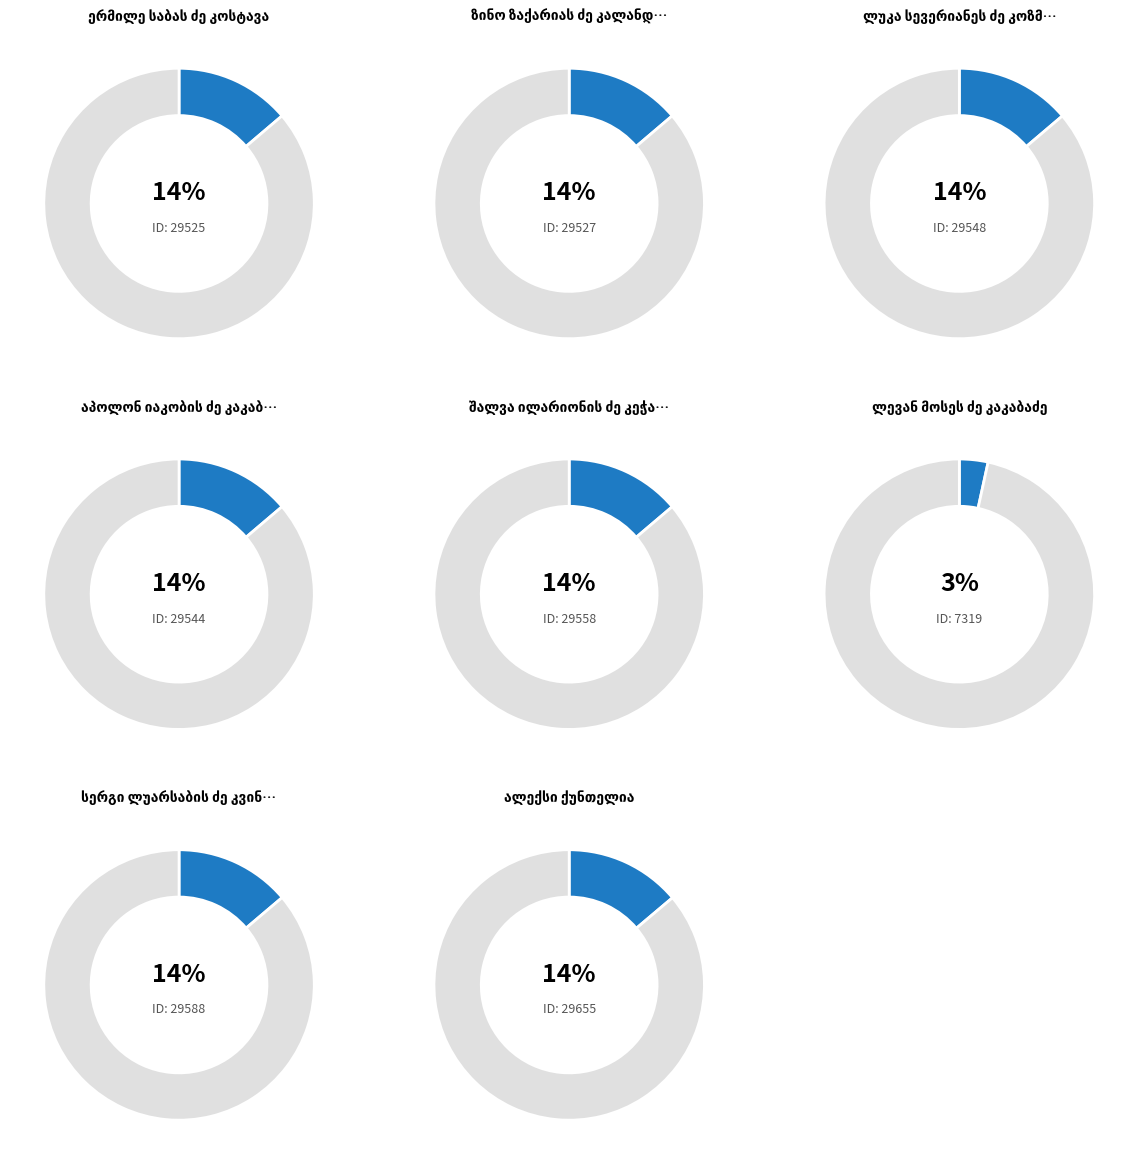

How many slices are in this pie chart?

8